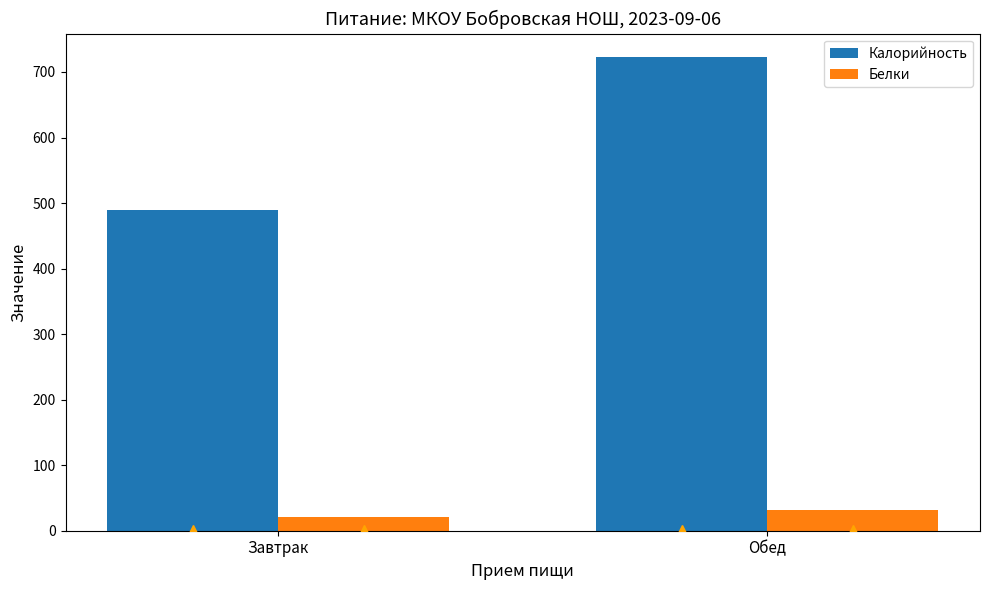

How many categories are shown in the chart?

2